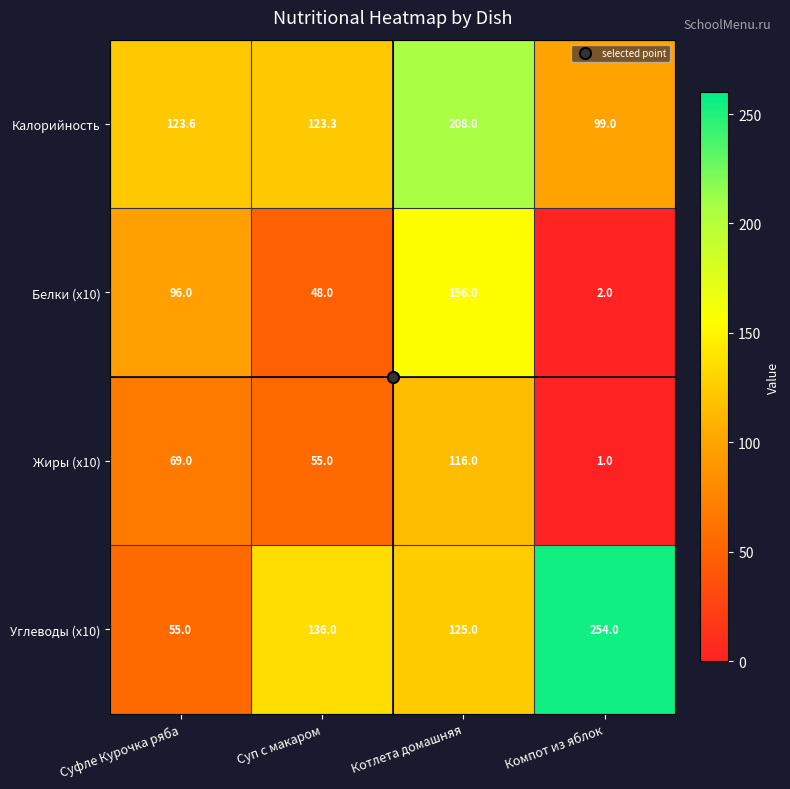

What is the lowest value of the Белки (x10) series?

2.0